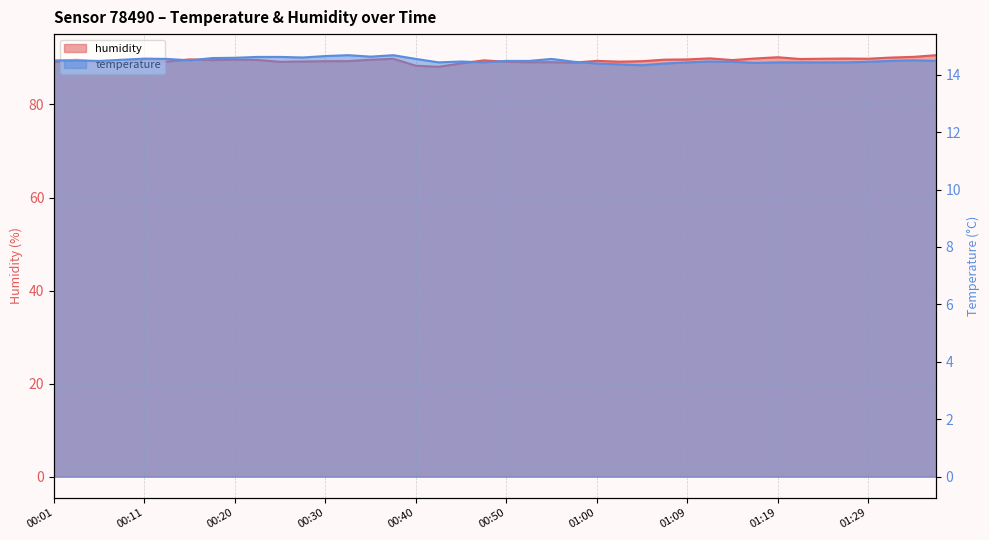

Reading left to right, extract all data points from this chart.

temperature: 14.5	14.5	14.5	14.5	14.6	14.6	14.5	14.6	14.6	14.6	14.6	14.6	14.7	14.7	14.6	14.7	14.6	14.4	14.5	14.4	14.5	14.5	14.6	14.4	14.4	14.4	14.3	14.4	14.4	14.5	14.4	14.4	14.4	14.4	14.4	14.4	14.4	14.5	14.5	14.5
humidity: 89.1	89.7	89.0	88.9	89.6	89.2	89.7	89.5	89.6	89.6	89.2	89.2	89.3	89.3	89.6	89.8	88.3	88.1	88.8	89.5	89.2	89.1	89.1	89.0	89.4	89.2	89.3	89.6	89.7	89.9	89.5	89.9	90.2	89.8	89.8	89.9	89.8	90.1	90.2	90.6